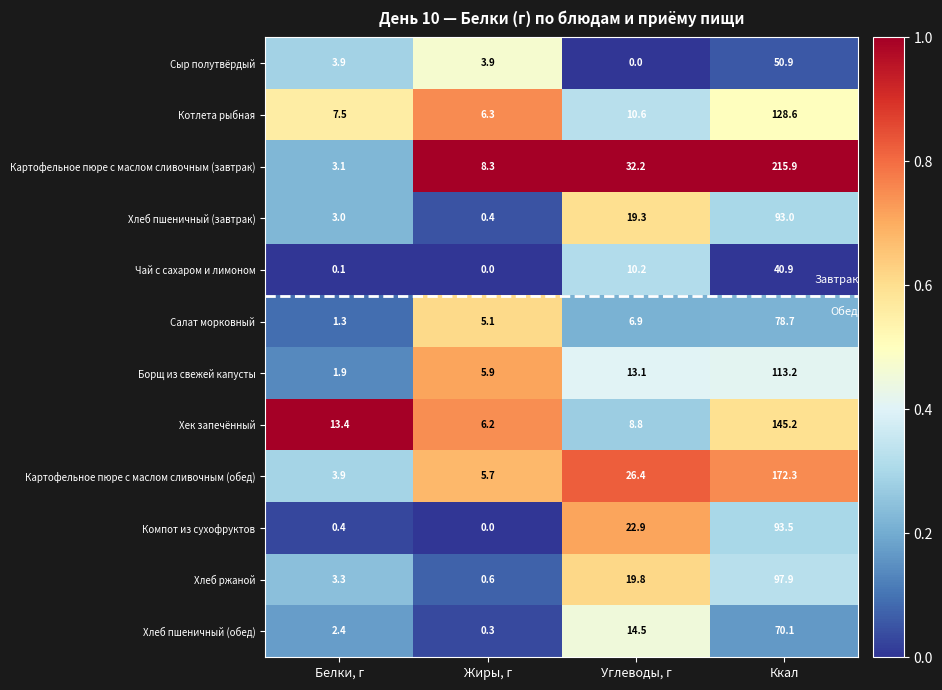

Between Белки, г and Жиры, г, which series saw the biggest shift?

Хек запечённый